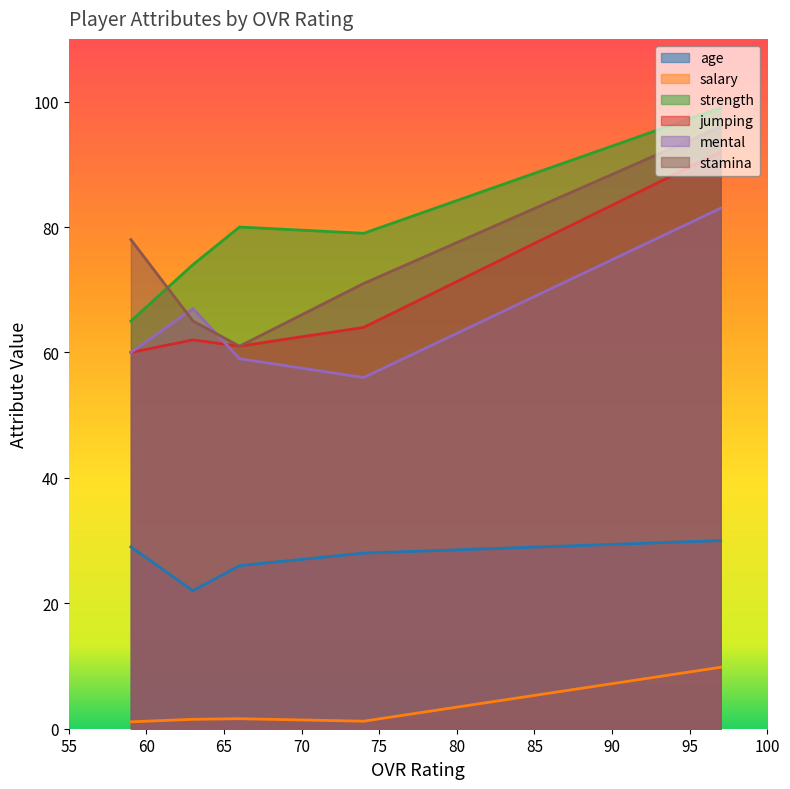

How many stamina values are between 65 and 78?

3